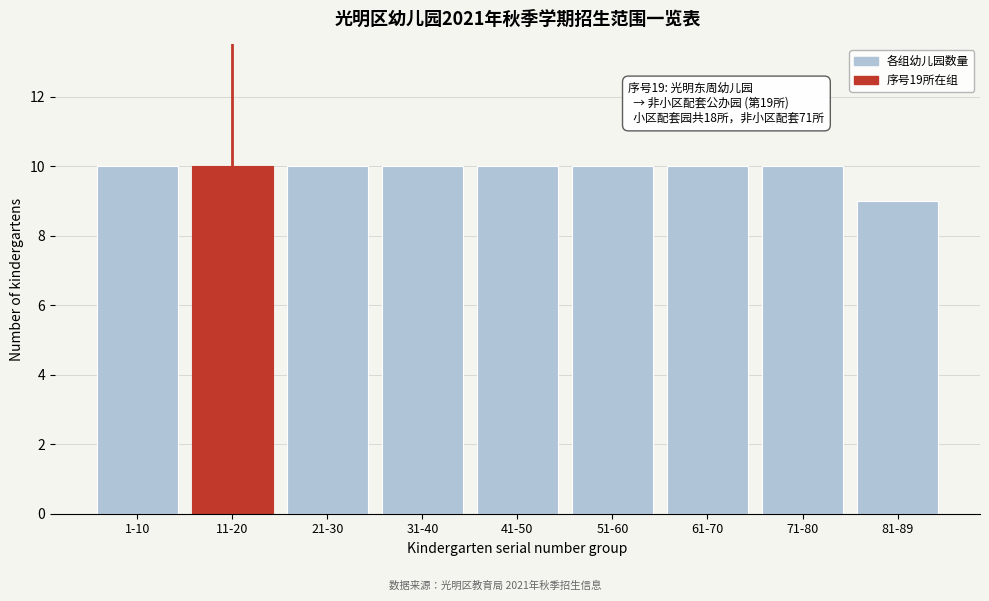

Reading left to right, what are all the values shown in this chart?

1-10=10	11-20=10	21-30=10	31-40=10	41-50=10	51-60=10	61-70=10	71-80=10	81-89=9